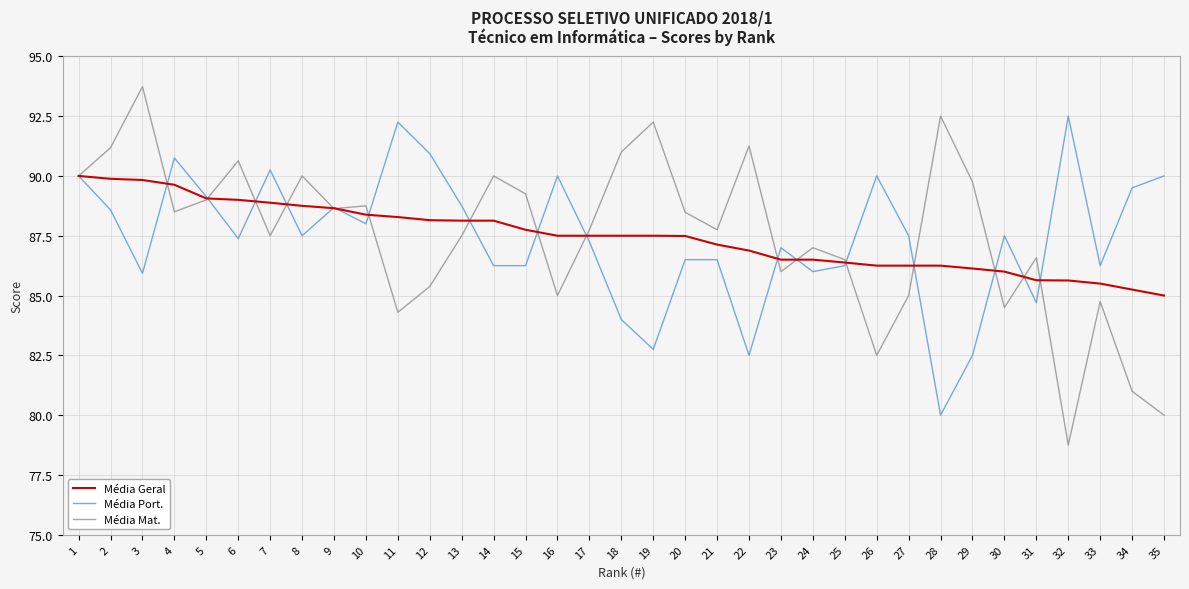

What is the average value of the Média Geral series?

87.5